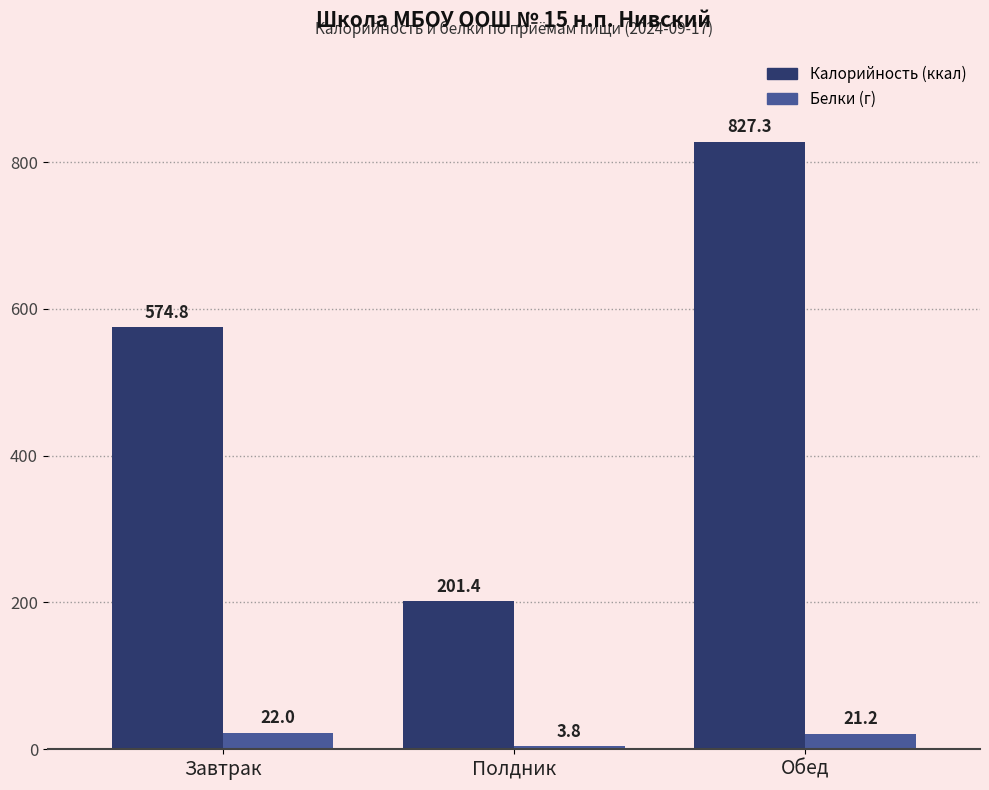

What is the difference between the highest and lowest values at Завтрак?

552.8